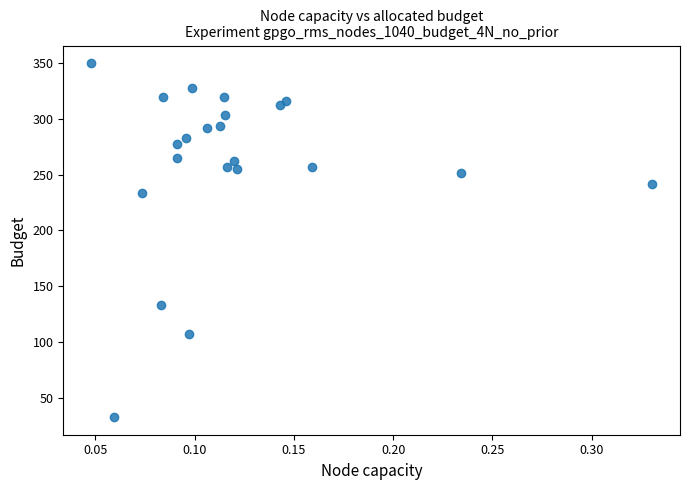

What is the range of Y values (max minus min)?

317.3